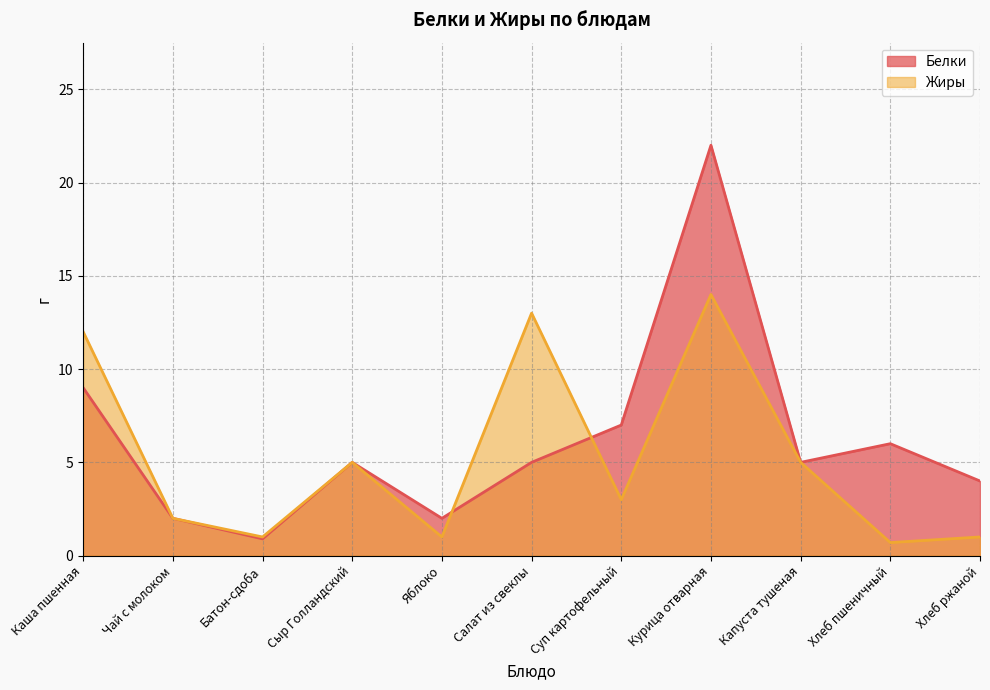

What is the sum of all Белки values?

67.9